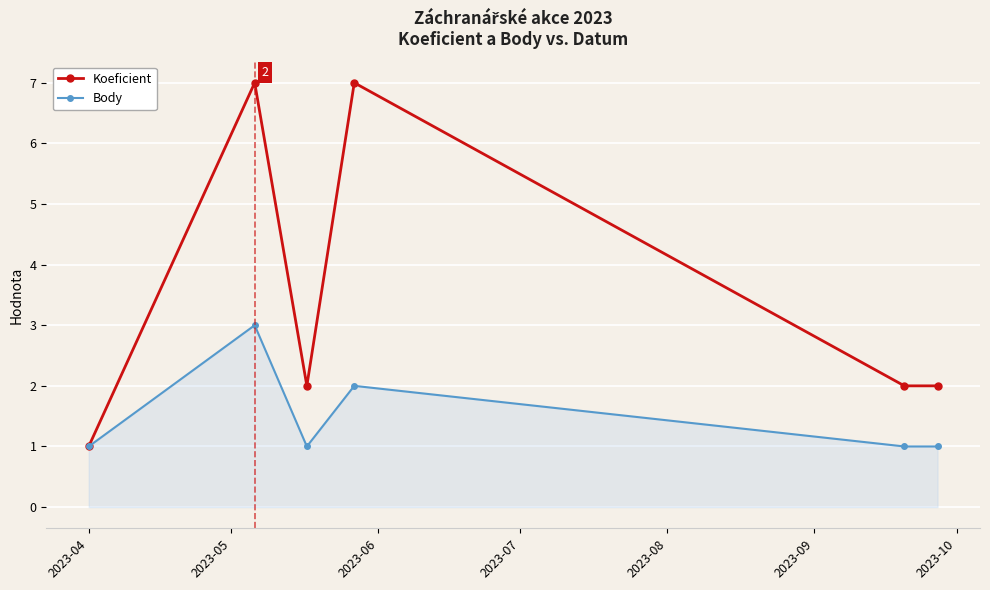

What is the difference between the maximum and minimum values in the Body series?

2